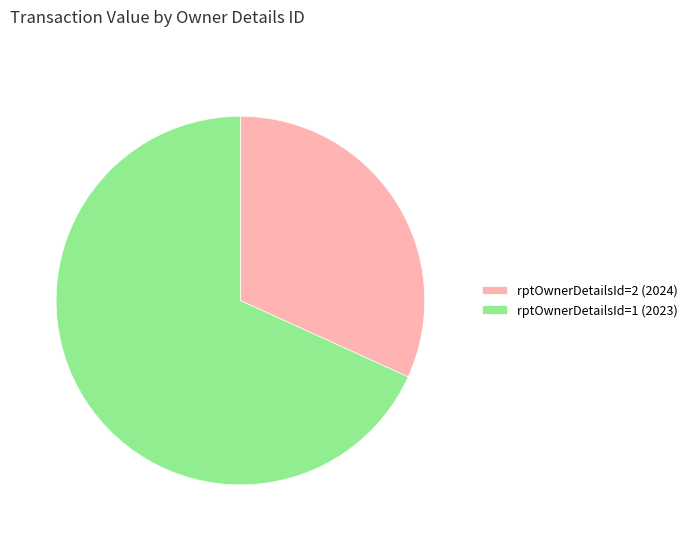

True or false: rptOwnerDetailsId=1 (2023) accounts for 82% of the total.

False